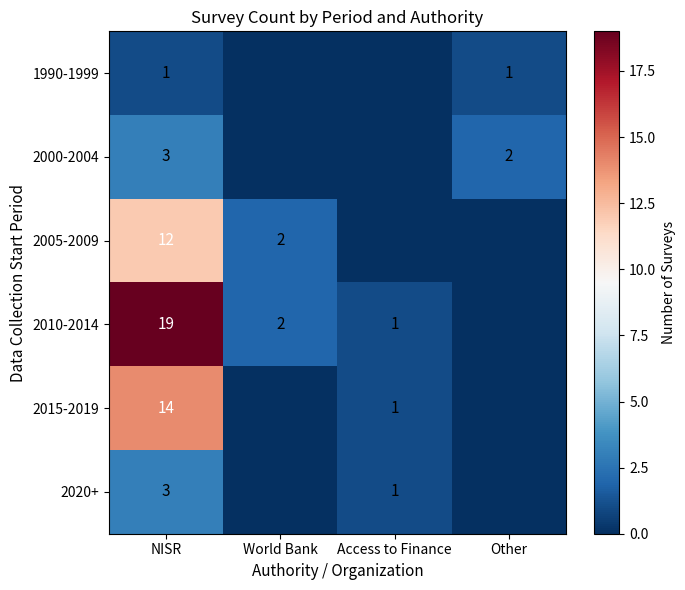

What is the difference between the 2005-2009 values at World Bank and NISR?

10